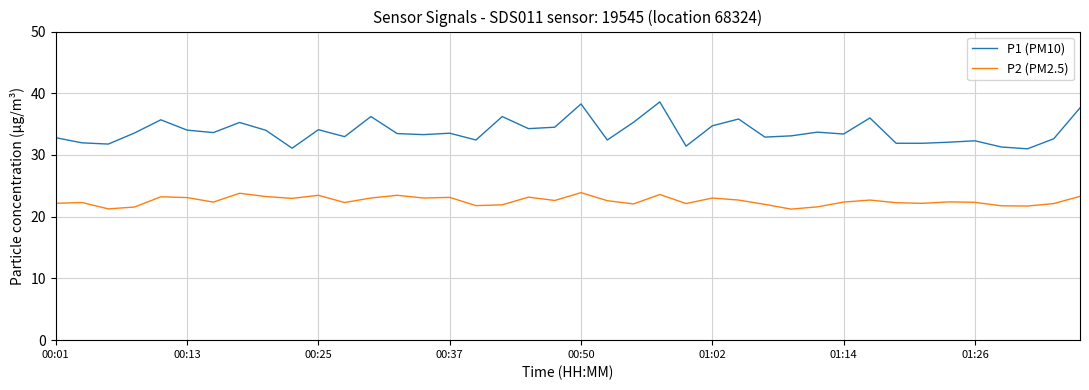

What is the difference between the maximum and minimum values in the P2 (PM2.5) series?

2.7